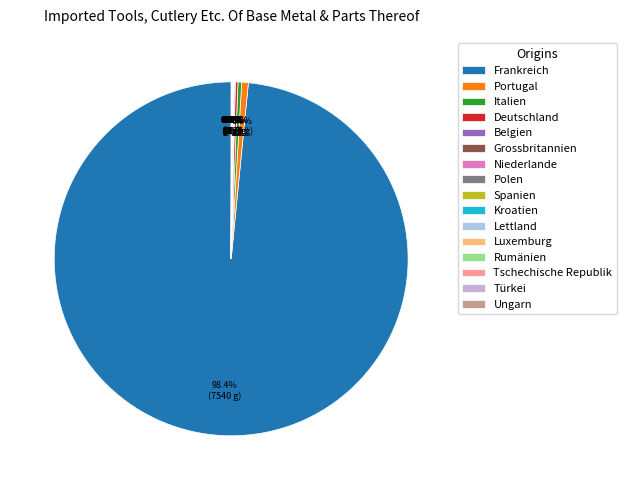

Combined, do Ungarn and Türkei account for over 50%?

No